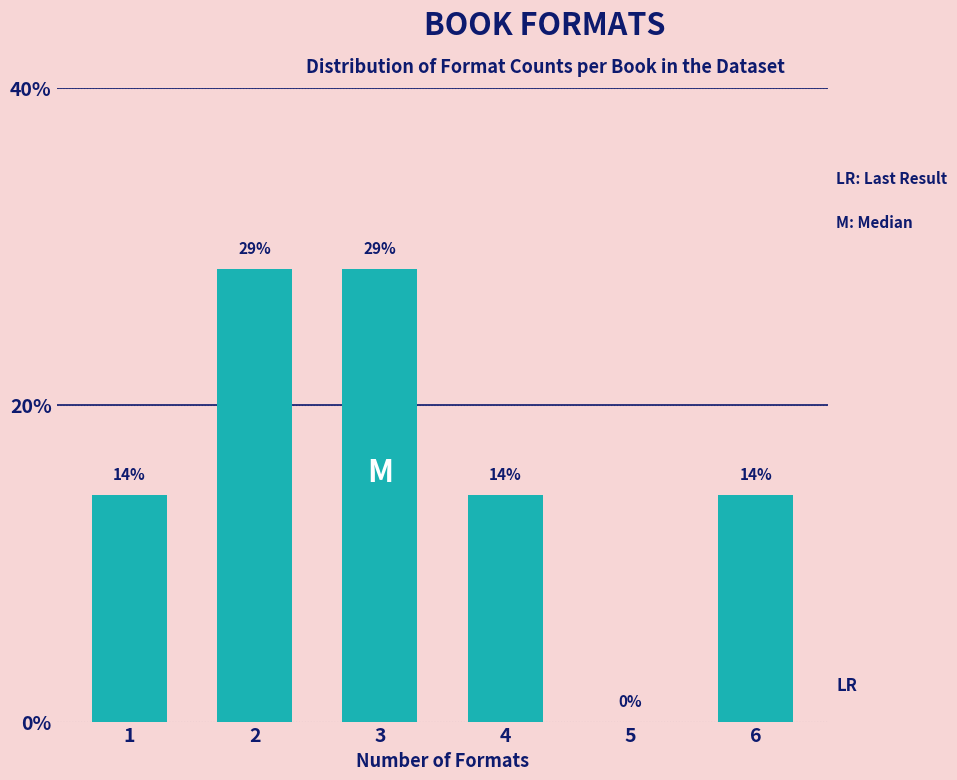

Are the bars horizontal?

No